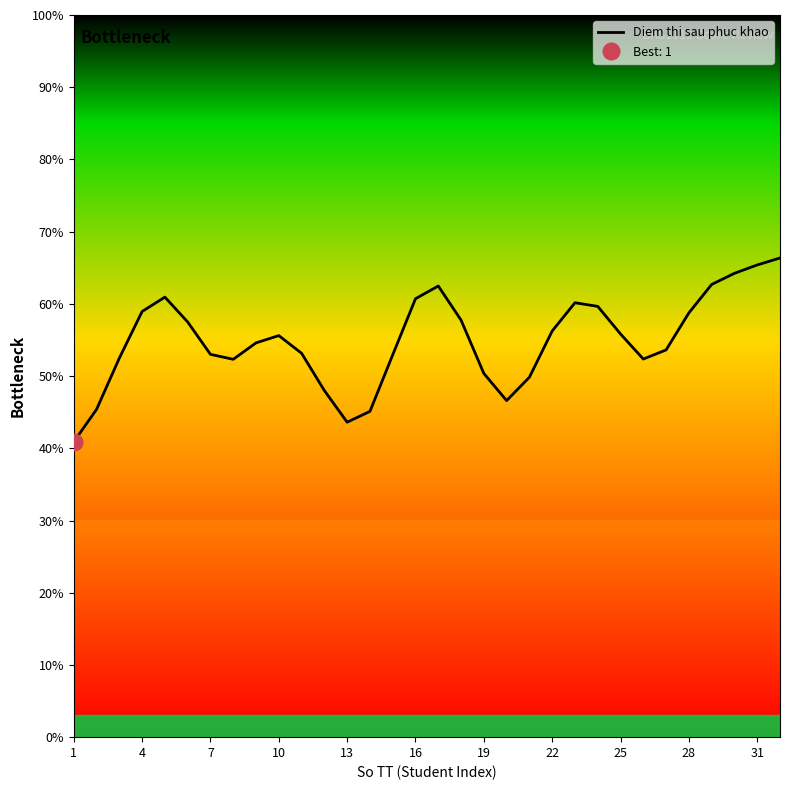

What is the minimum value shown in the chart?

40.9